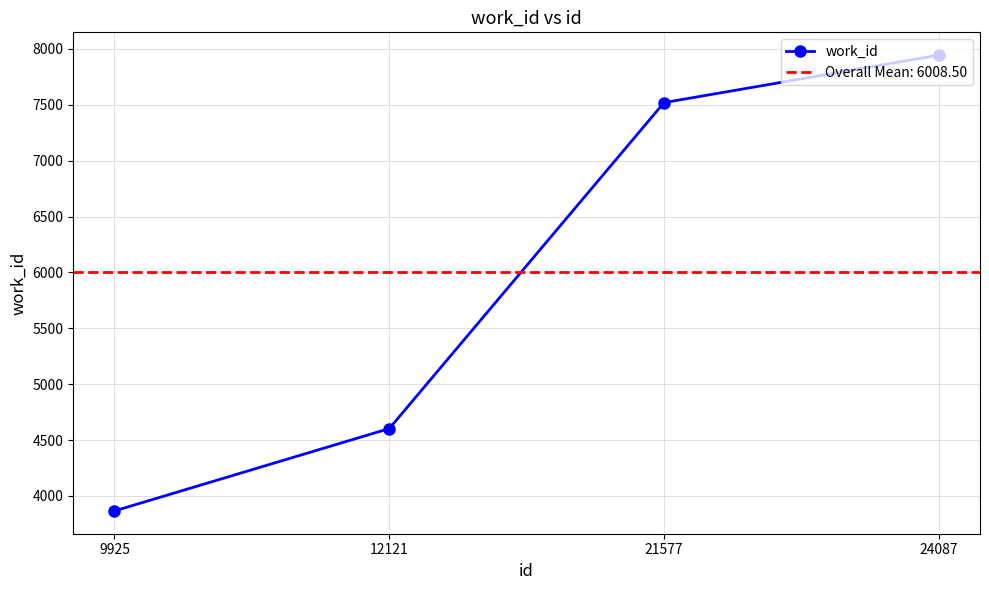

What is the difference between the values at 21577 and 24087?

425